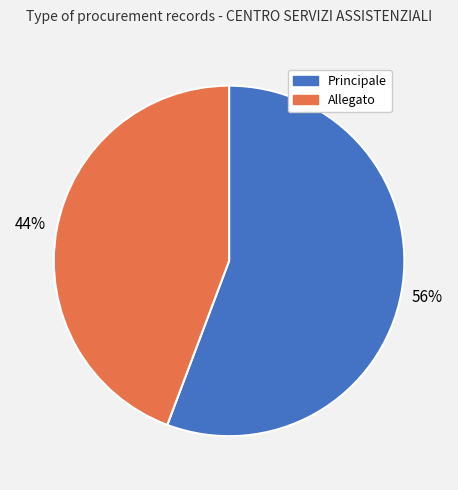

How many slices are in this pie chart?

2